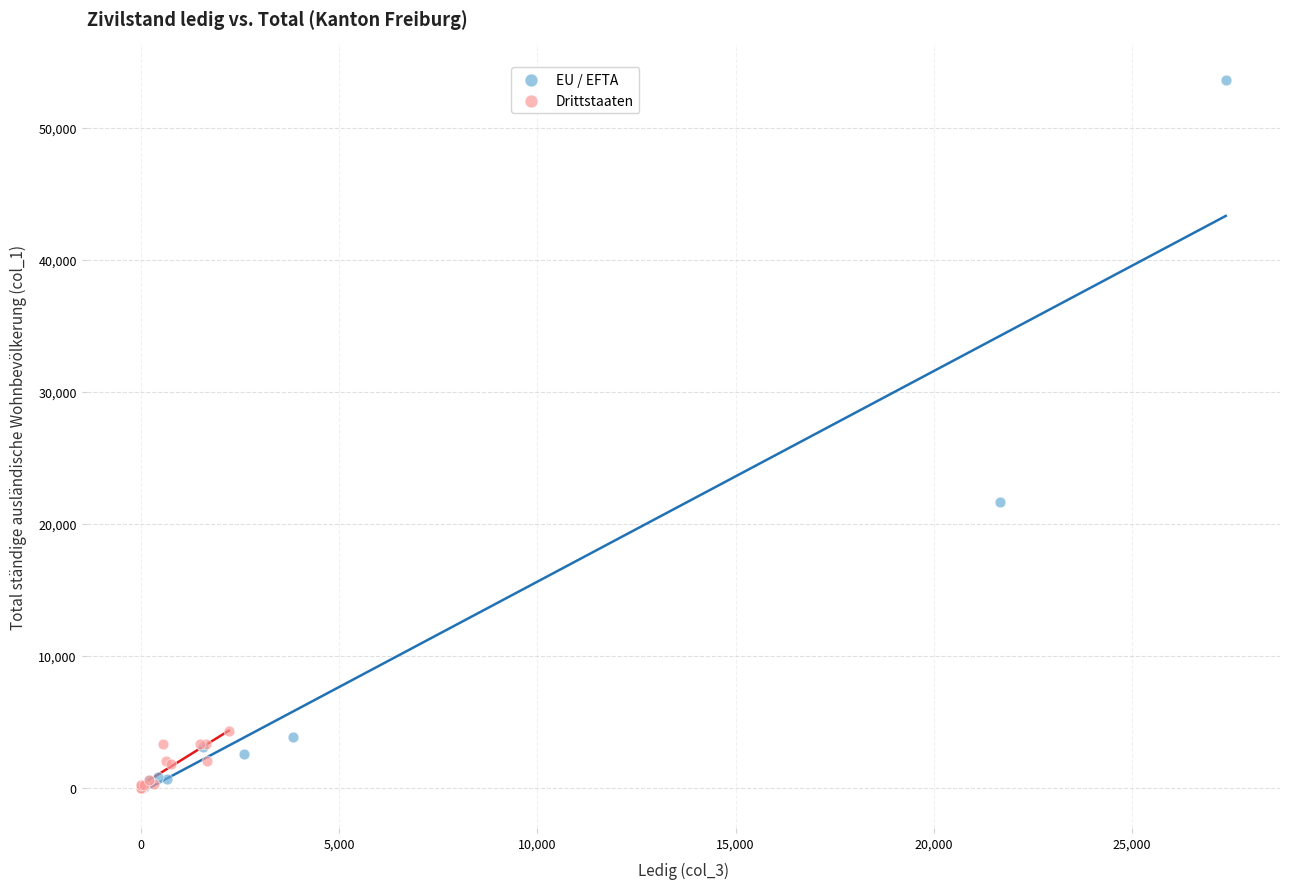

Which series has the widest spread of Y values?

EU / EFTA